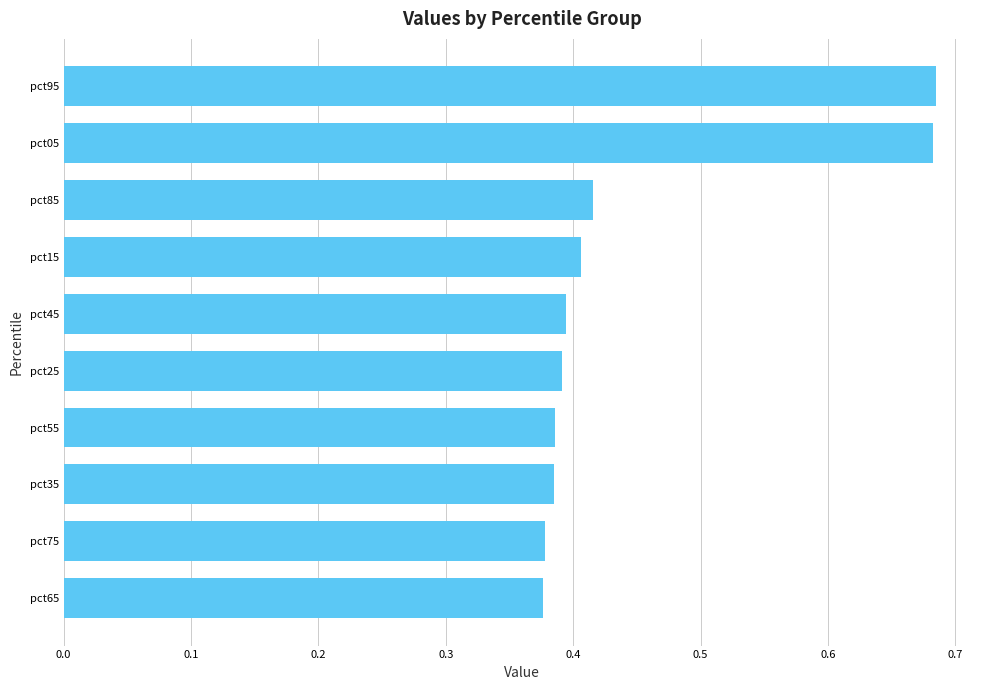

What is the difference between the maximum and minimum values?

0.3